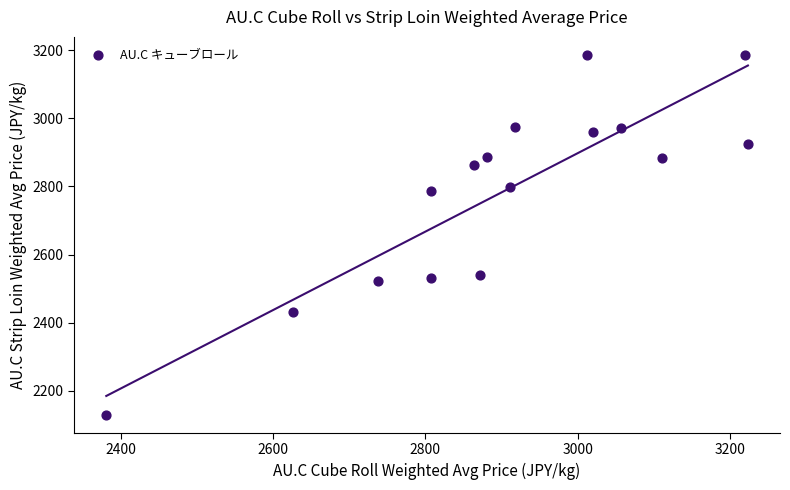

What is the range of X values (max minus min)?

842.6